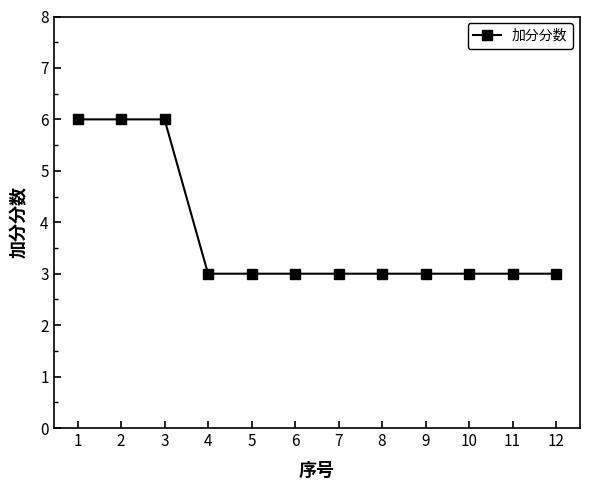

Count the values in the range 3 to 6.

12